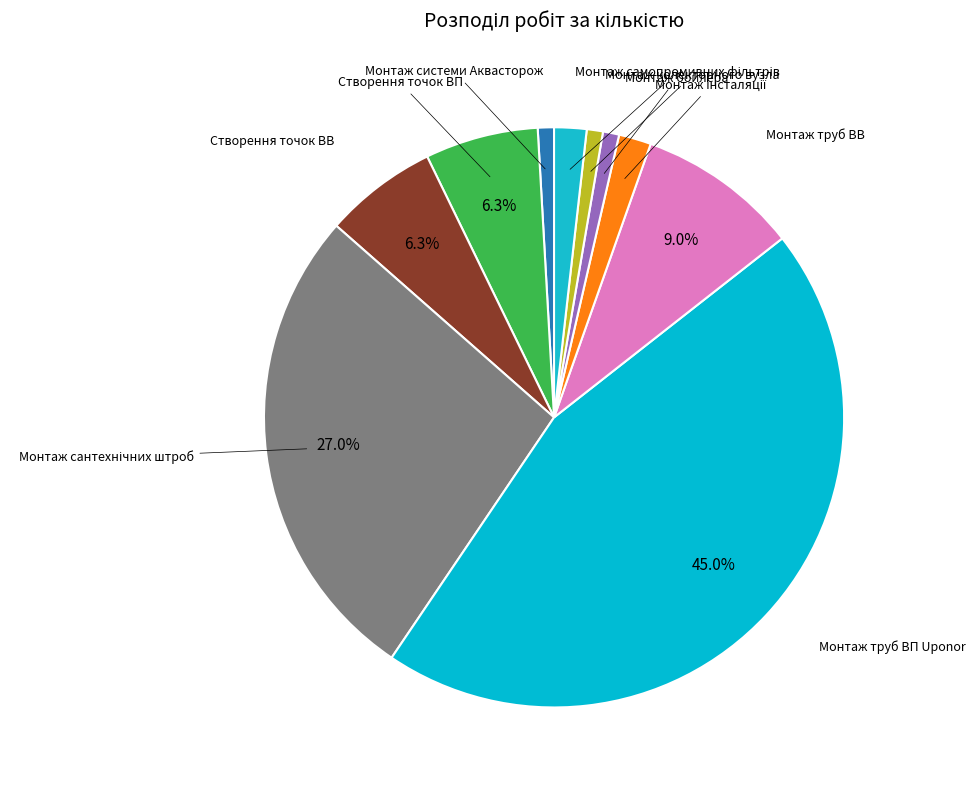

How many slices are in this pie chart?

10